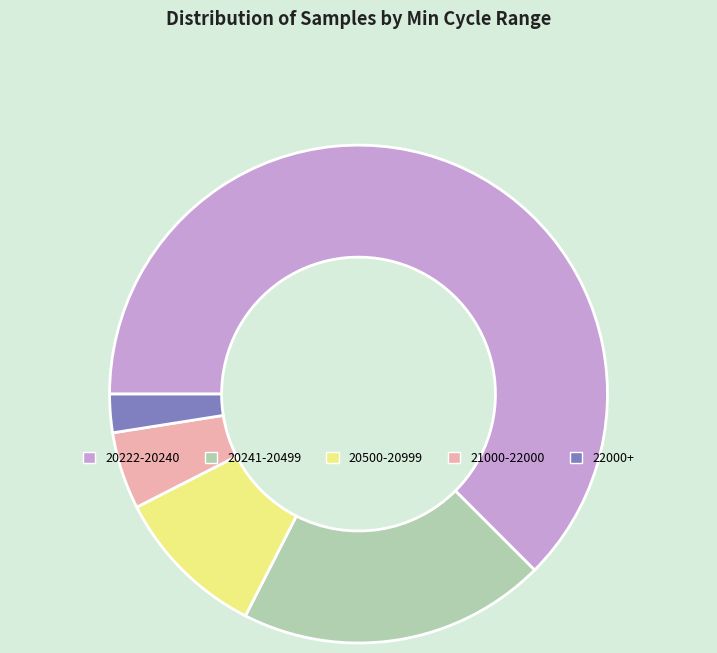

Count the number of slices in the pie.

5